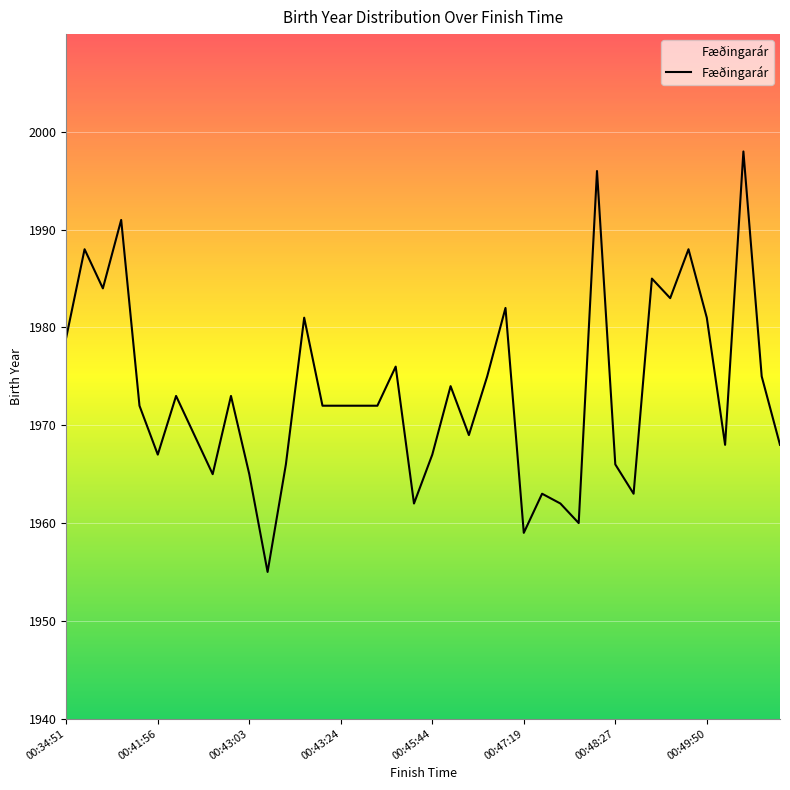

What is the minimum value shown in the chart?

1955